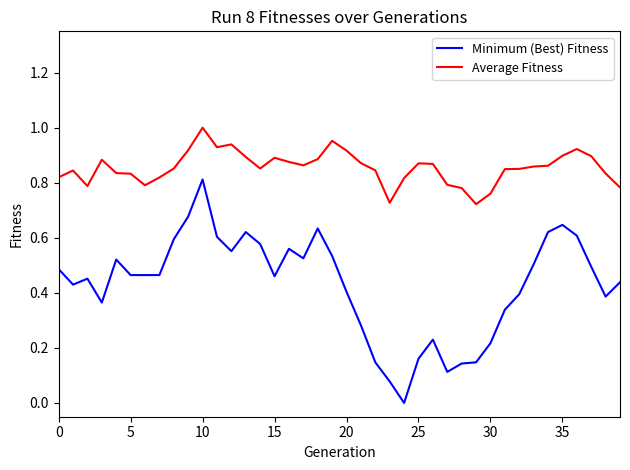

True or false: Minimum (Best) Fitness and Average Fitness cross at least once.

False